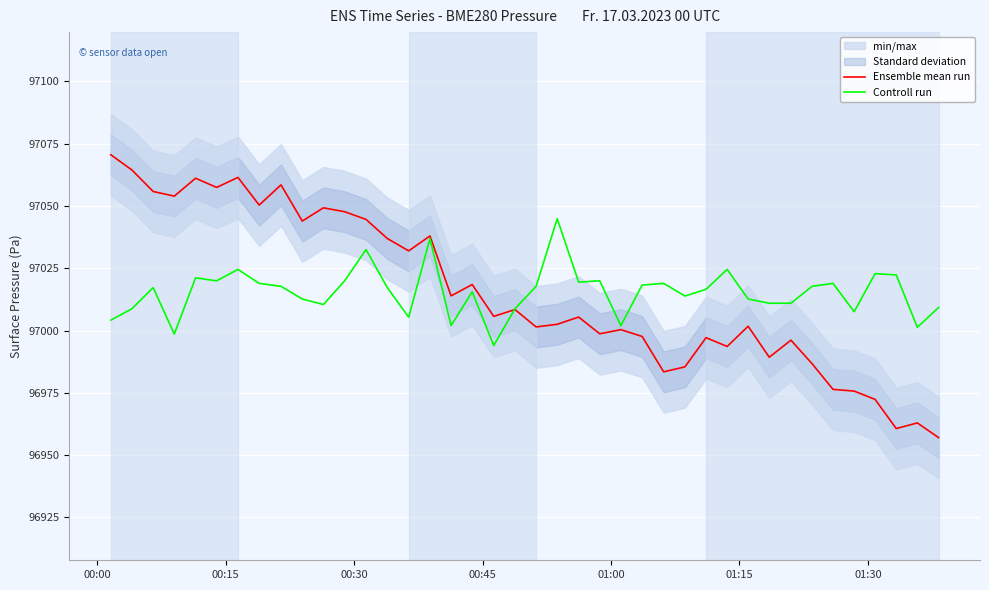

How many data points in Ensemble mean run are less than 97005?

19